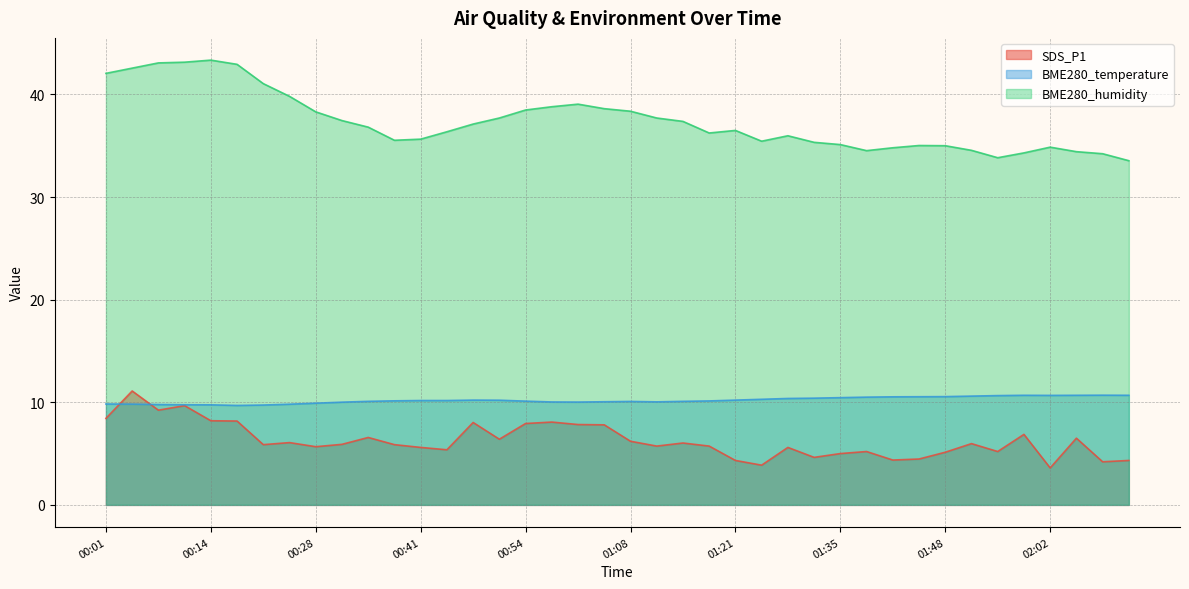

True or false: BME280_humidity and SDS_P1 intersect in this chart.

False